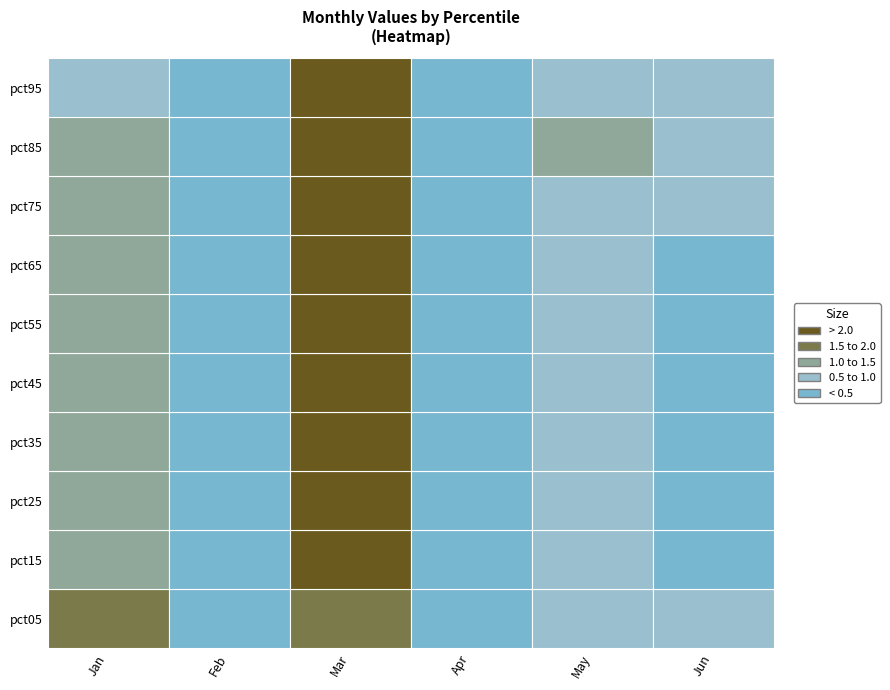

List the labels in order of Jan value, largest first.

pct05, pct15, pct25, pct35, pct75, pct85, pct45, pct65, pct55, pct95